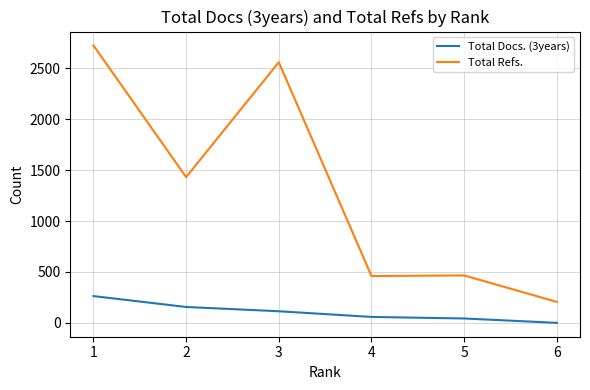

At which category does the chart reach its minimum across all series?

6